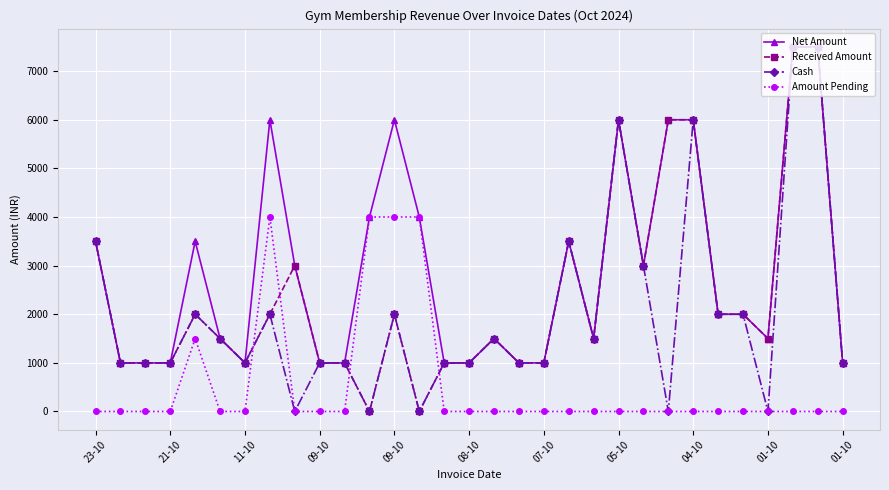

What is the maximum value for Net Amount?

7500